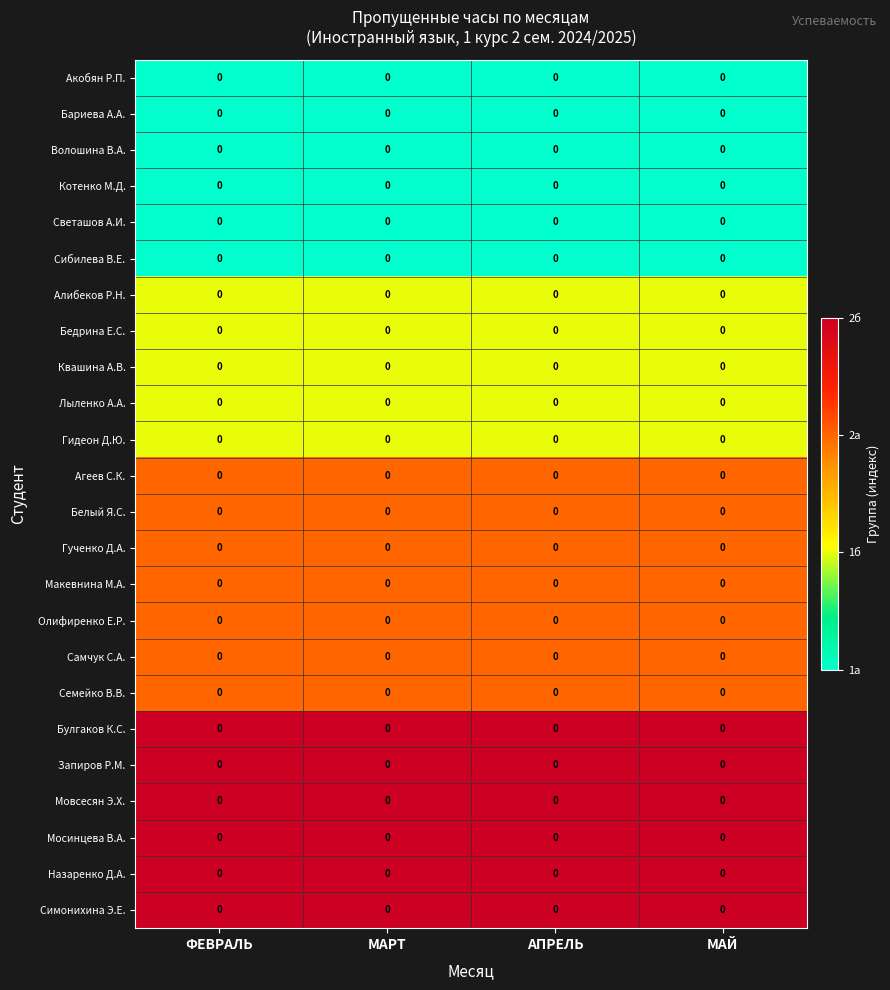

How many series are shown in this chart?

24